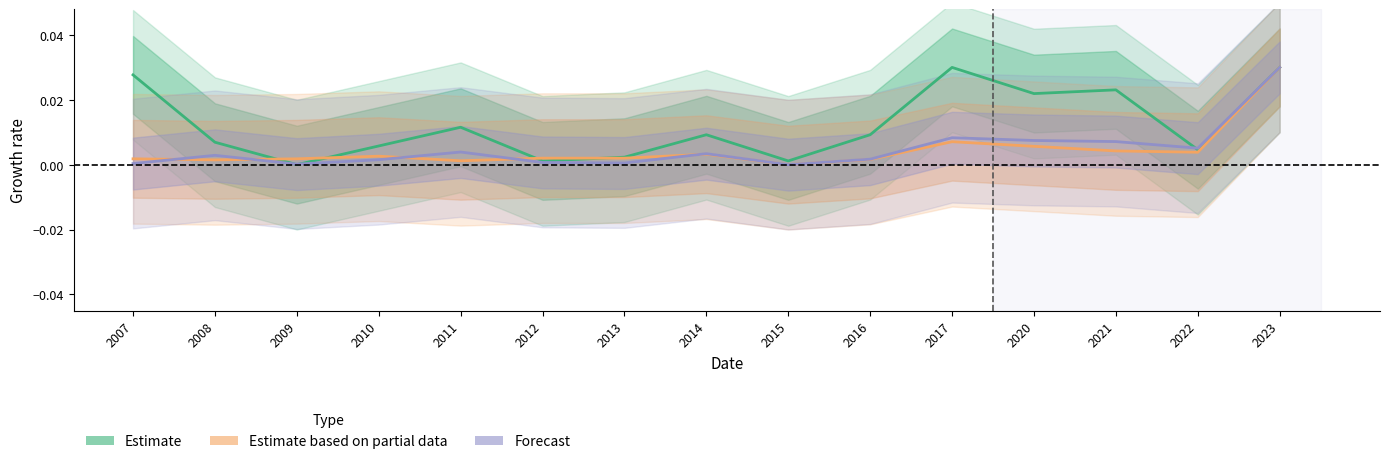

Does the chart have visible grid lines?

No